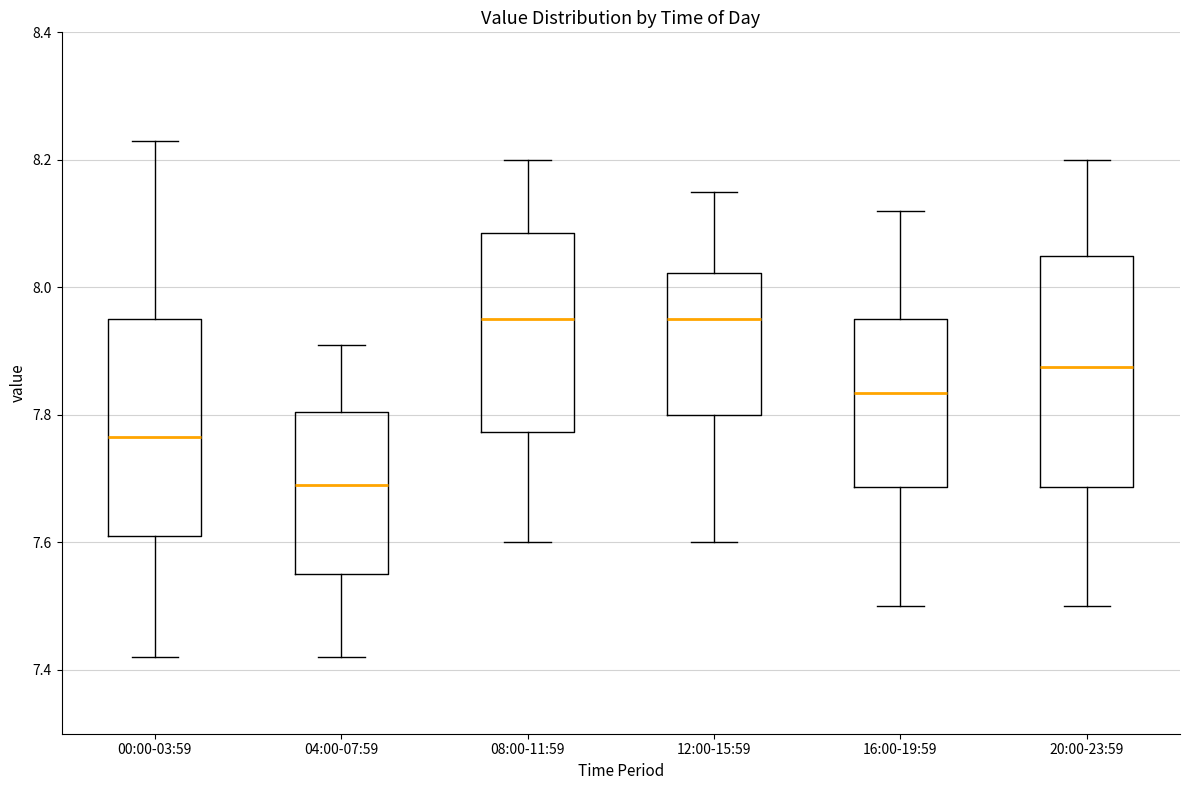

Where does the upper whisker of the box for 12:00-15:59 end on the y-axis? The values are not printed on the chart, so give them approximately, as read against the axis.

8.16